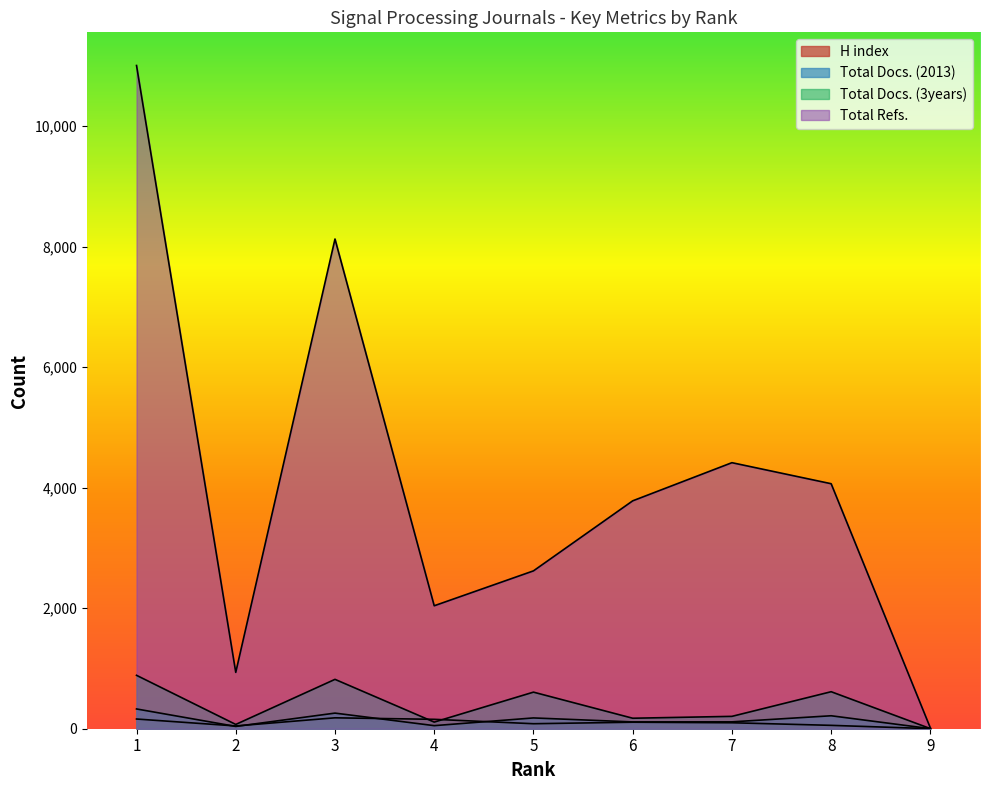

Between 2 and 8, which series saw the biggest shift?

Total Refs.